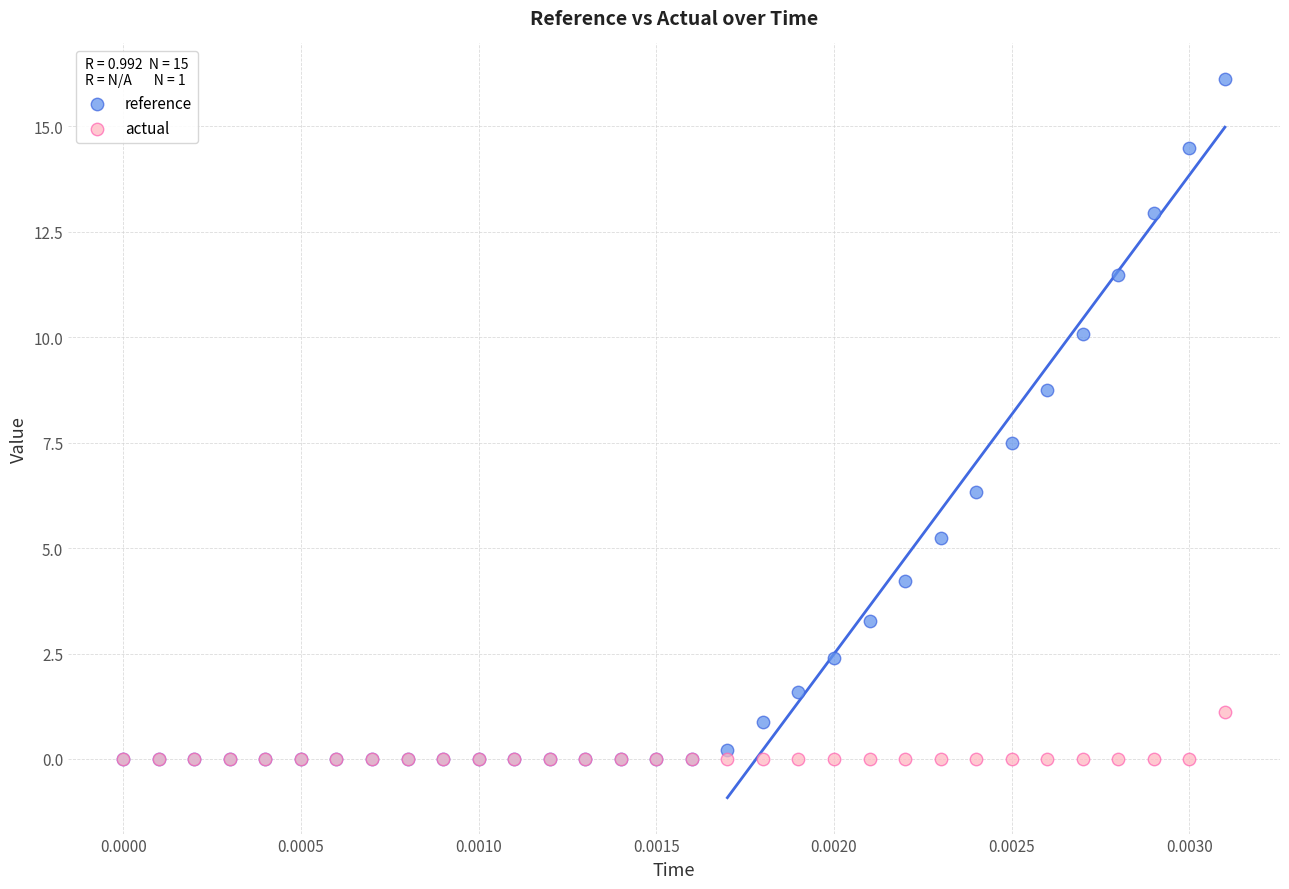

Across all series, what Y value is closest to 8?

7.5